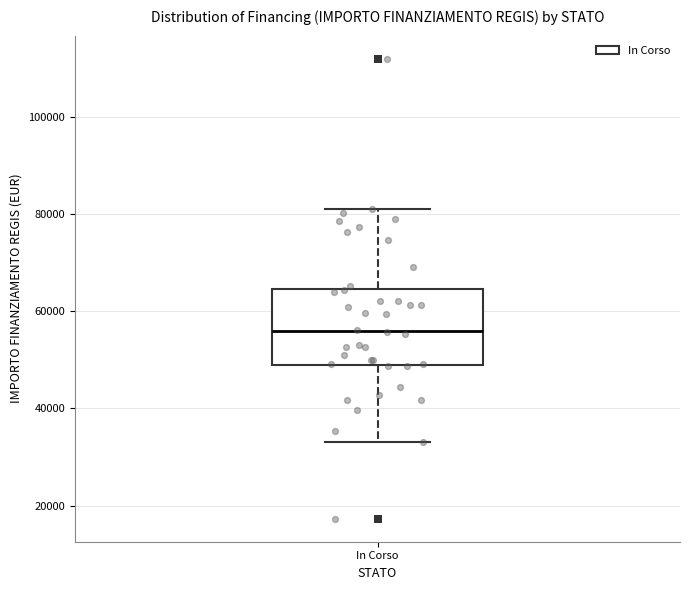

Read this box plot against the y-axis: the position of the median line, the range covered by the box, and the ends of both whiskers. The values are not printed on the chart, so give them approximately, as read against the axis.

median 56000, box 50000 to 64000, whiskers 32000 to 80000